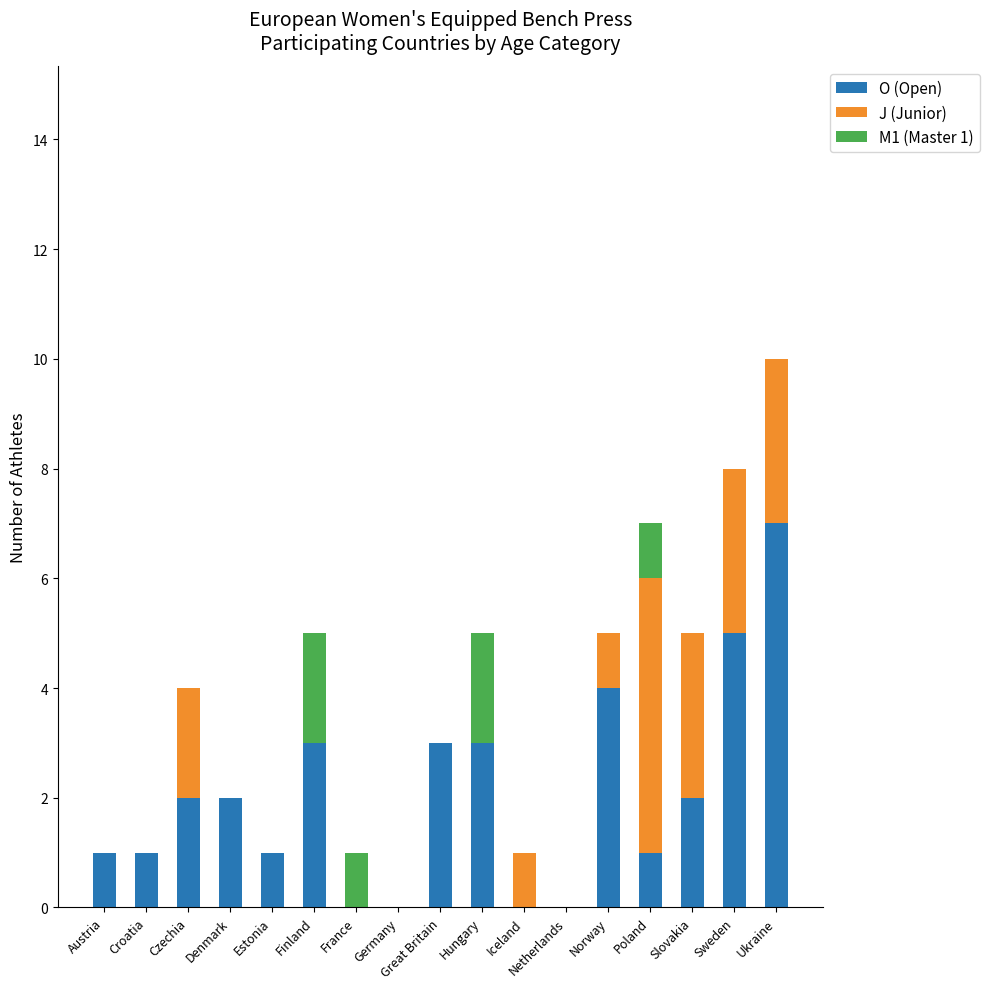

Is it true that O (Open) equals 5 at Finland?

False